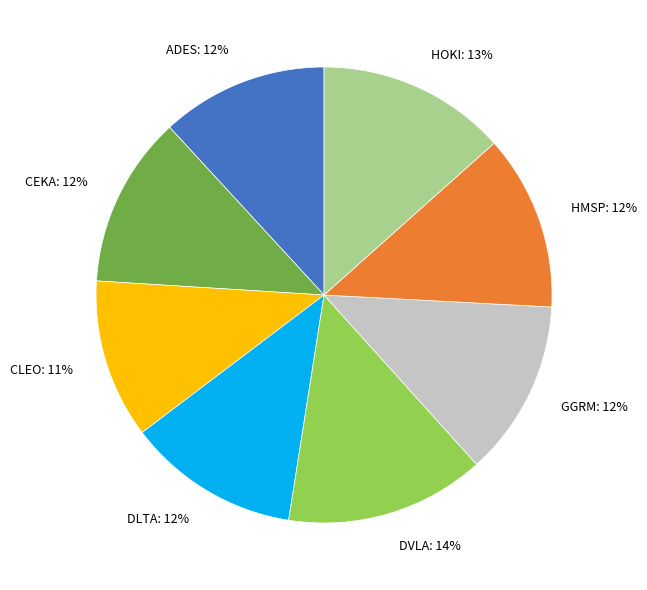

Is it true that ADES is 19% of the pie?

False